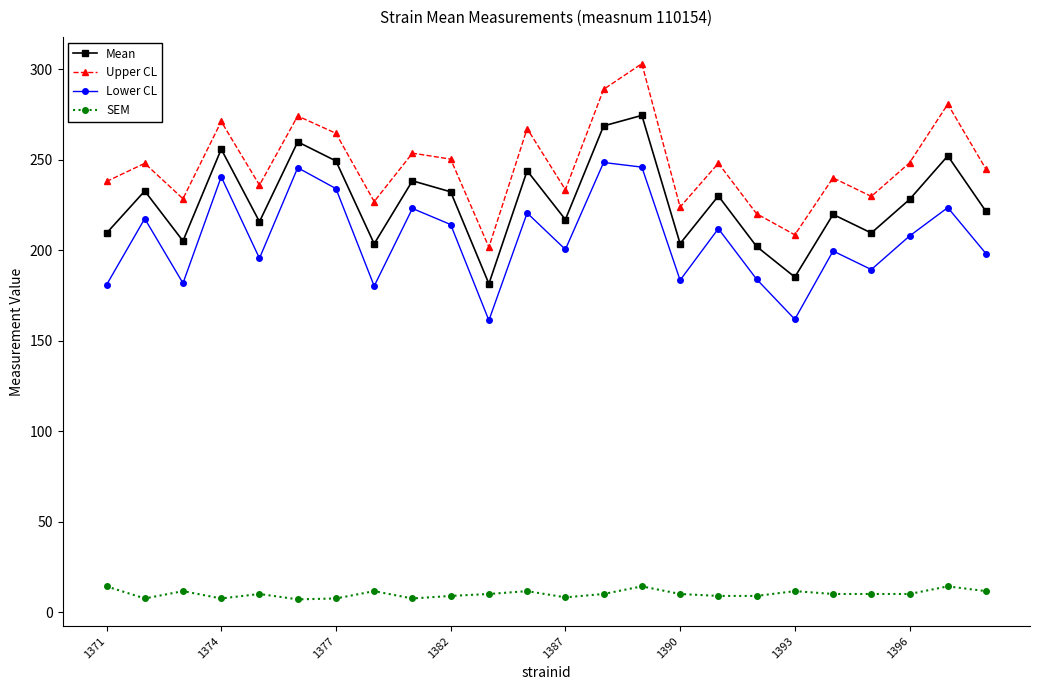

What is the average value of the SEM series?

10.3